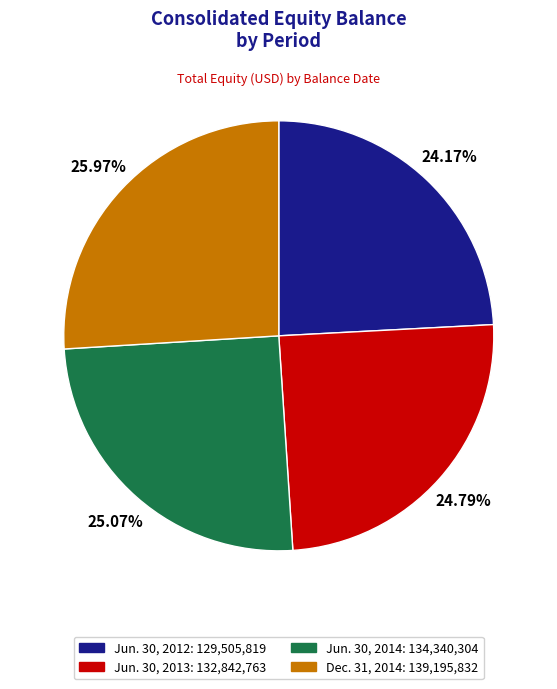

Rank the categories by value from highest to lowest.

Dec. 31, 2014, Jun. 30, 2014, Jun. 30, 2013, Jun. 30, 2012